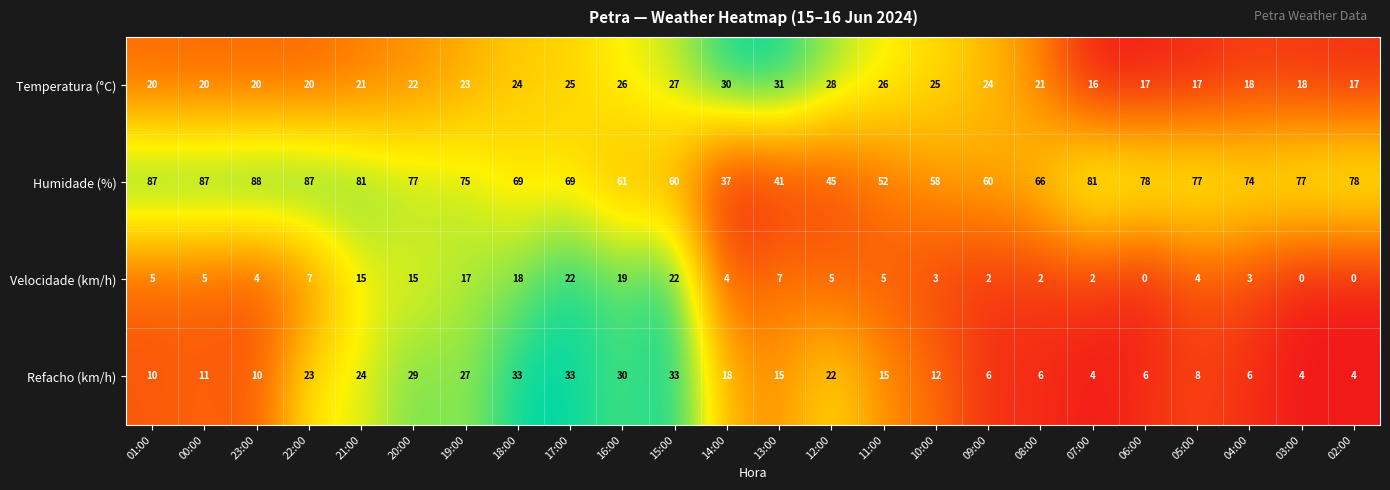

Is it true that Temperatura (°C) equals 17 at 02:00?

True